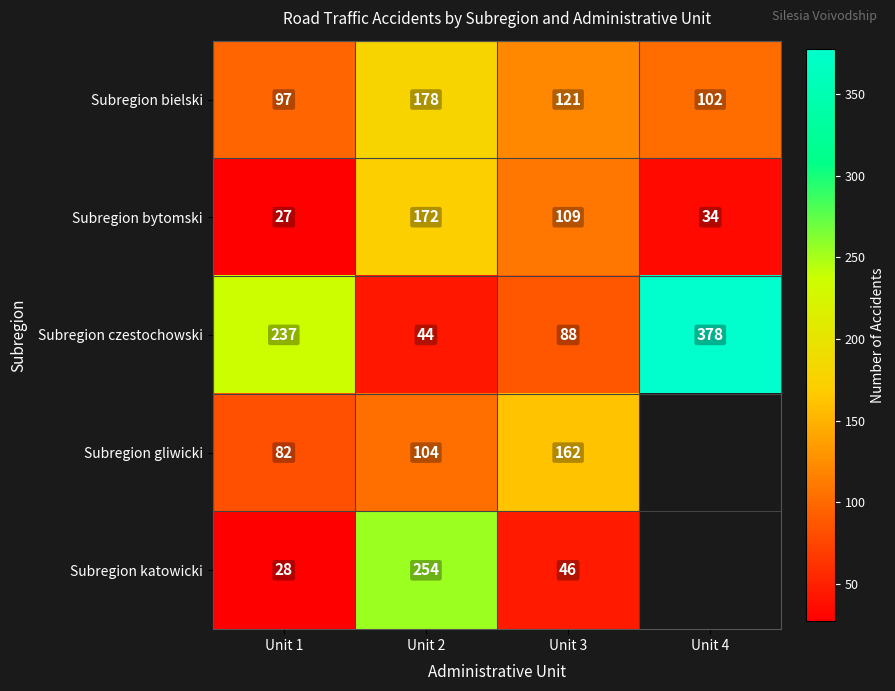

At which category is the sum across all series the highest?

Unit 2